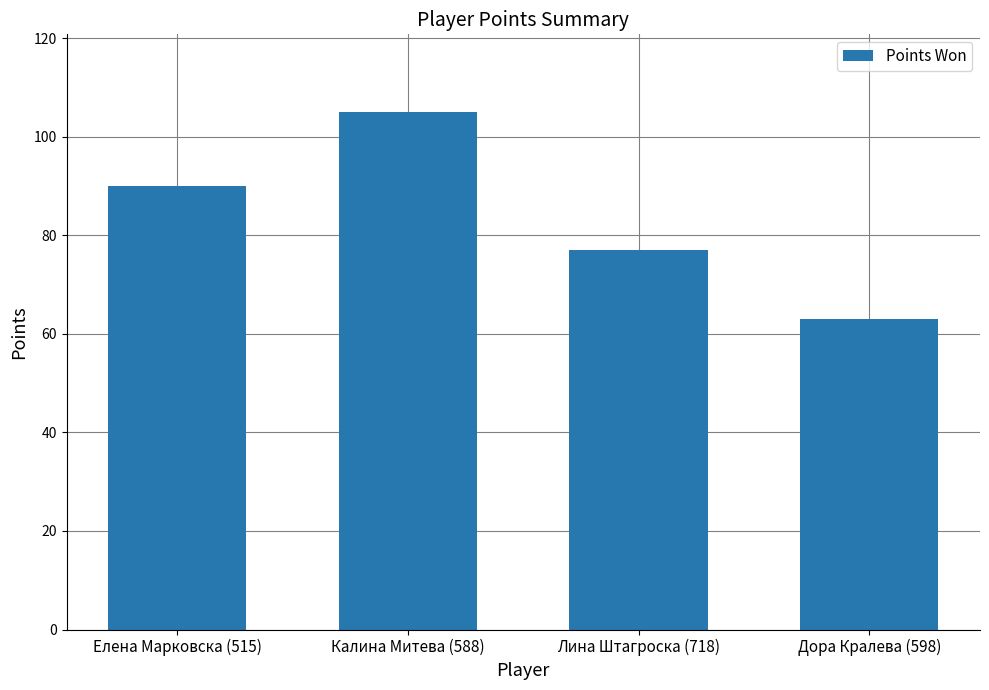

List the labels in order of value, largest first.

Калина Митева (588), Елена Марковска (515), Лина Штагроска (718), Дора Кралева (598)